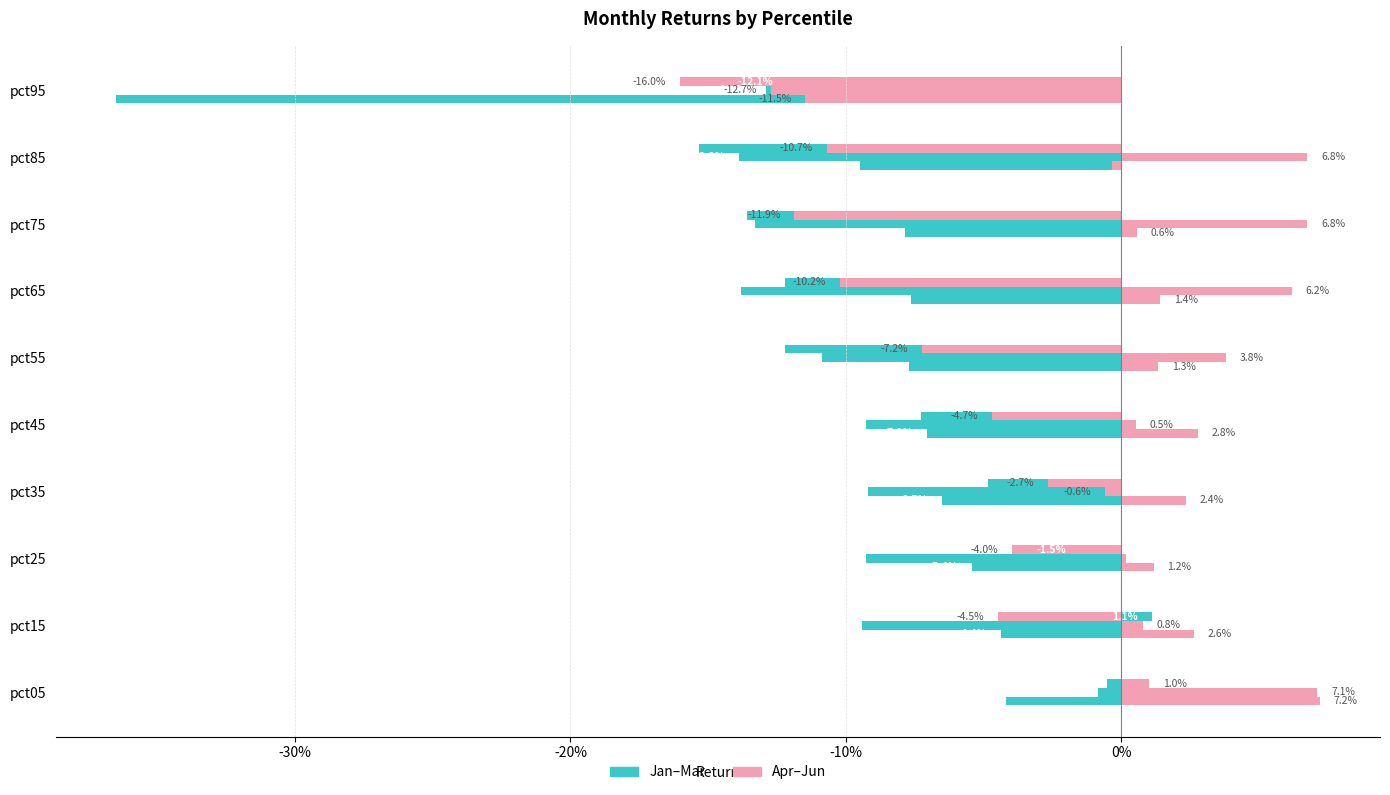

The Jan series shows -0.0 at pct25. True or false?

False